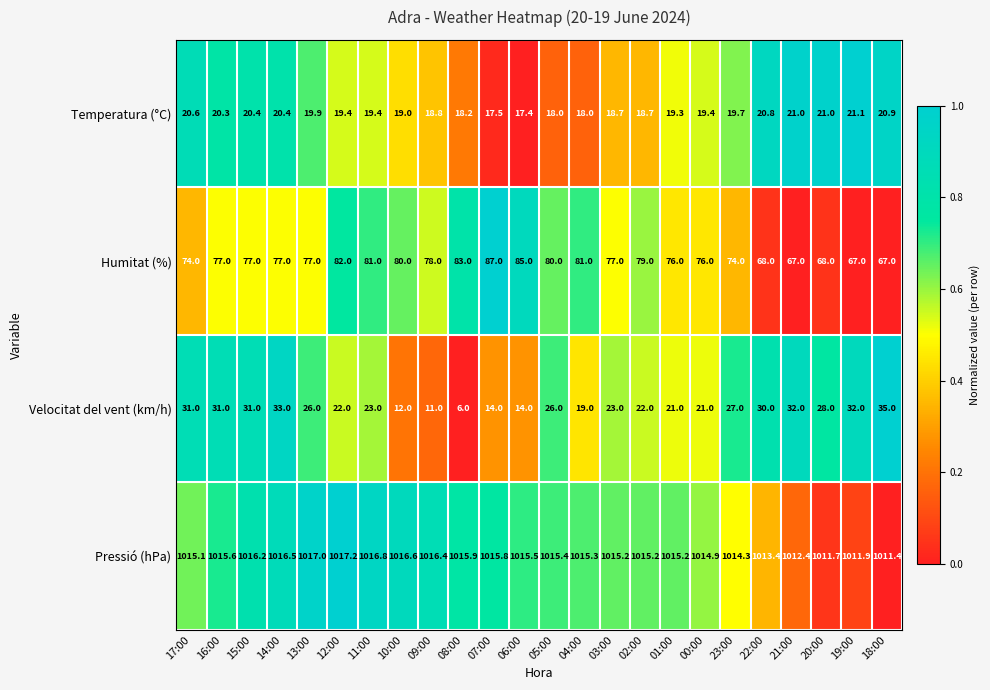

Rank the series by their maximum value, from highest to lowest.

Pressió (hPa), Humitat (%), Velocitat del vent (km/h), Temperatura (°C)